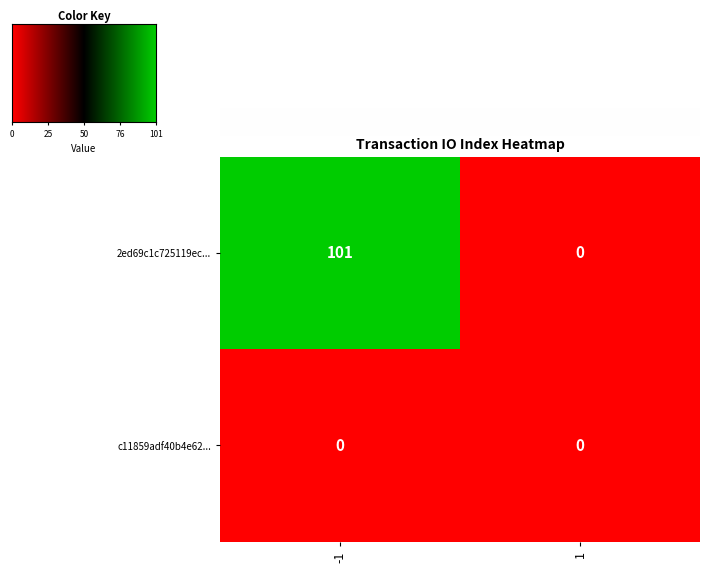

The value of 2ed69c1c725119ec... at 1 is -33. True or false?

False